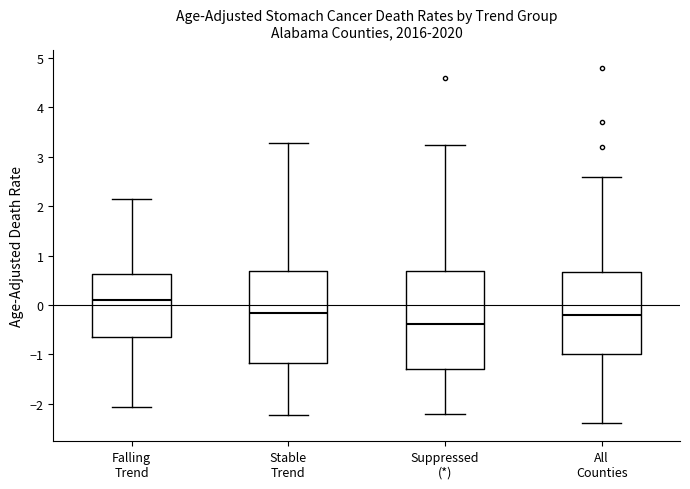

Comparing the boxes themselves (not the whiskers), which one is the tallest?

Suppressed (*)